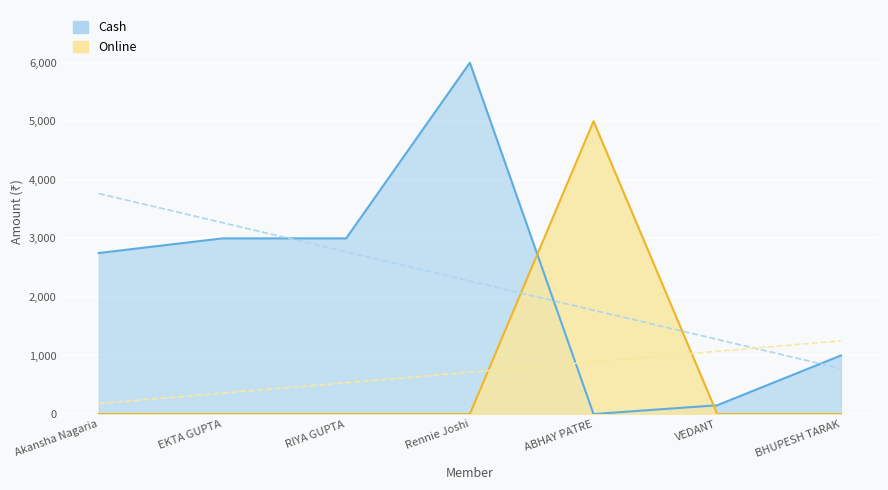

True or false: Cash has more than 1 points higher than both neighbors.

False